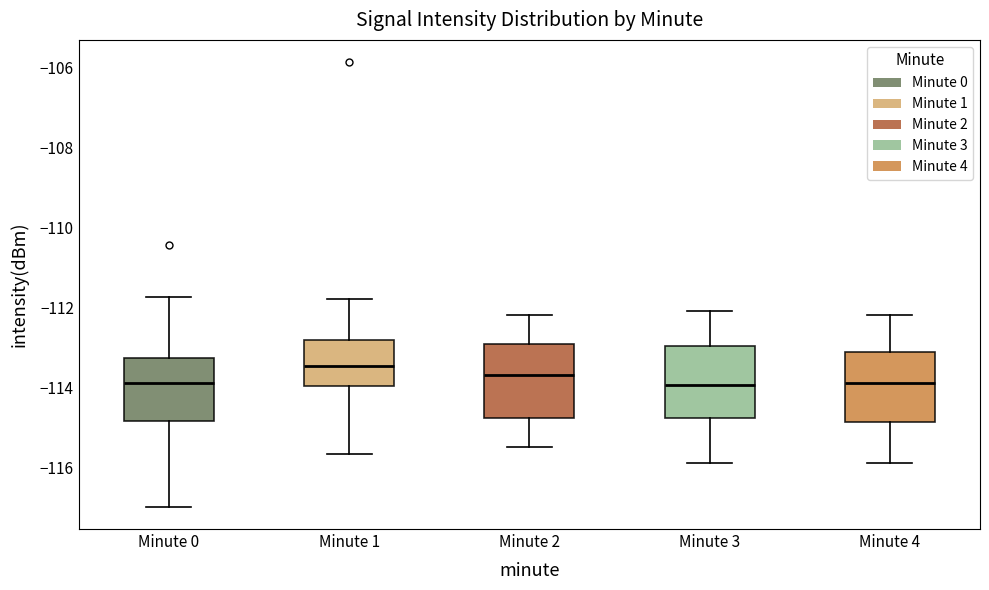

Which box has the highest median line?

Minute 1